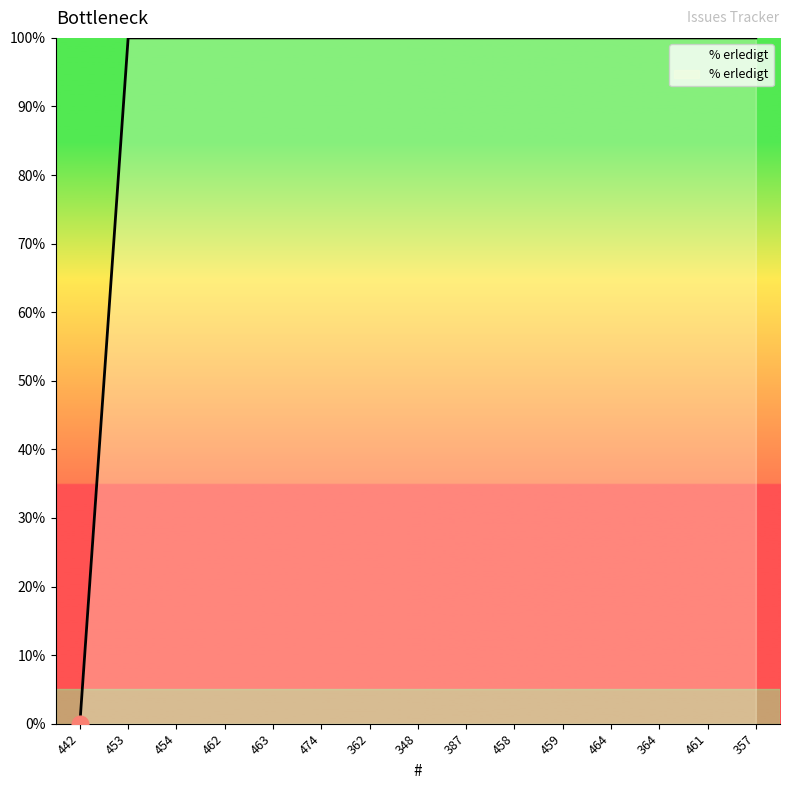

Does the chart have visible grid lines?

No